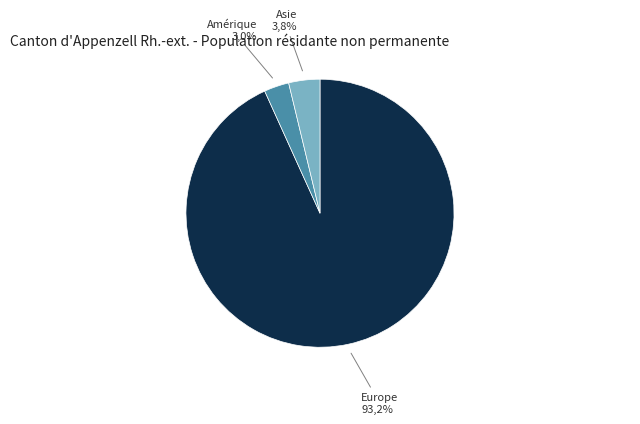

To the nearest percent, what portion does Europe represent?

93%